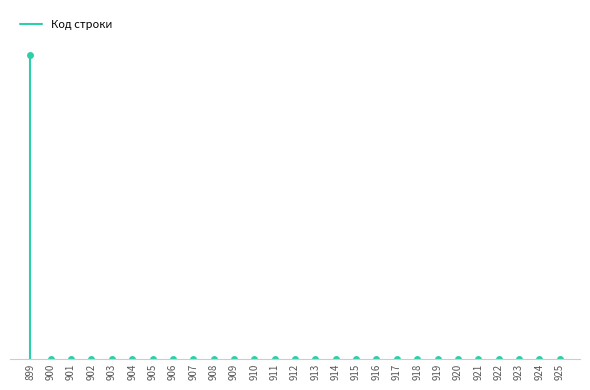

What is the maximum value shown in the chart?

3561574.5